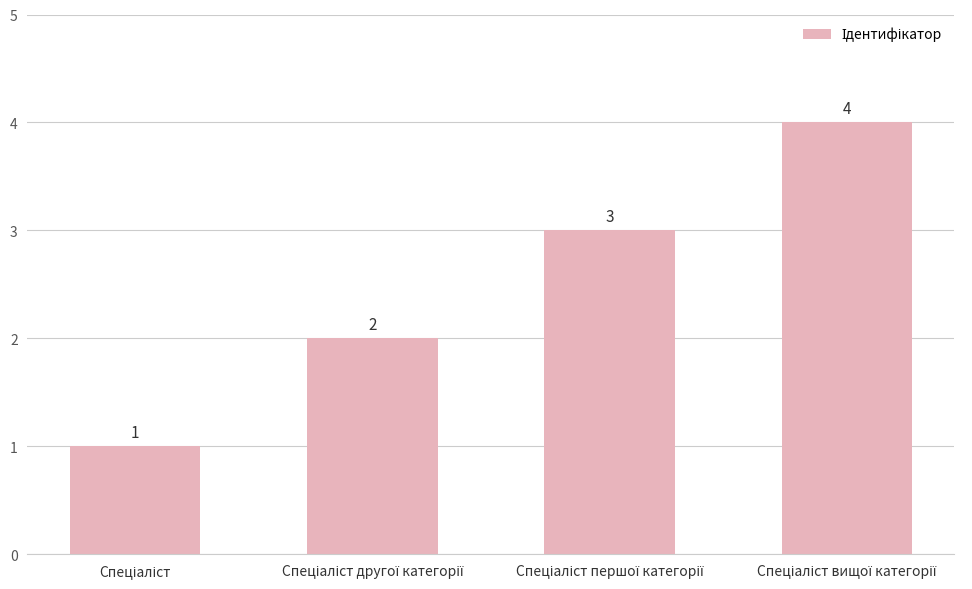

What is the value of the 1st bar from the left?

1